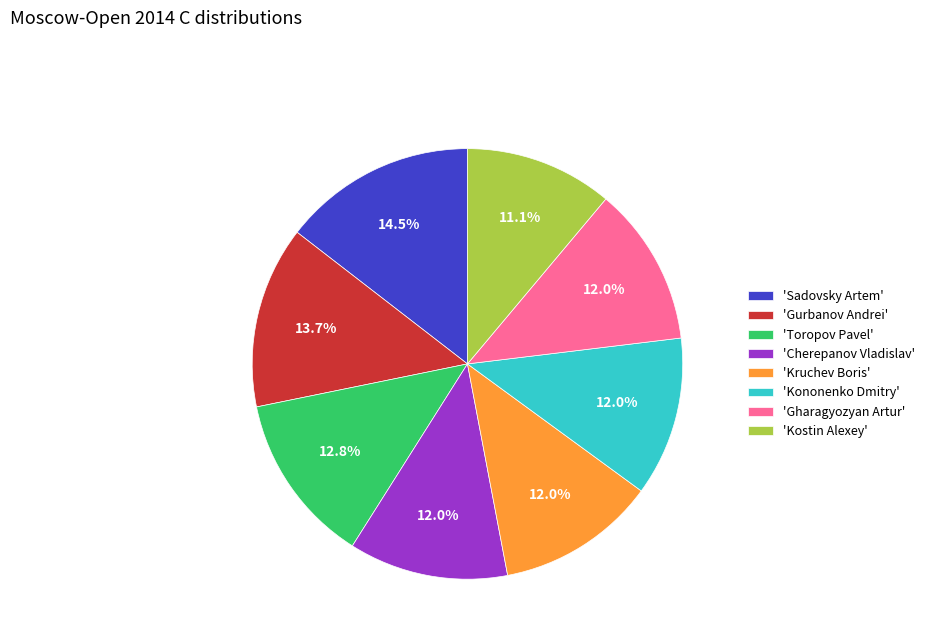

Is there any slice that represents more than half of the pie?

No